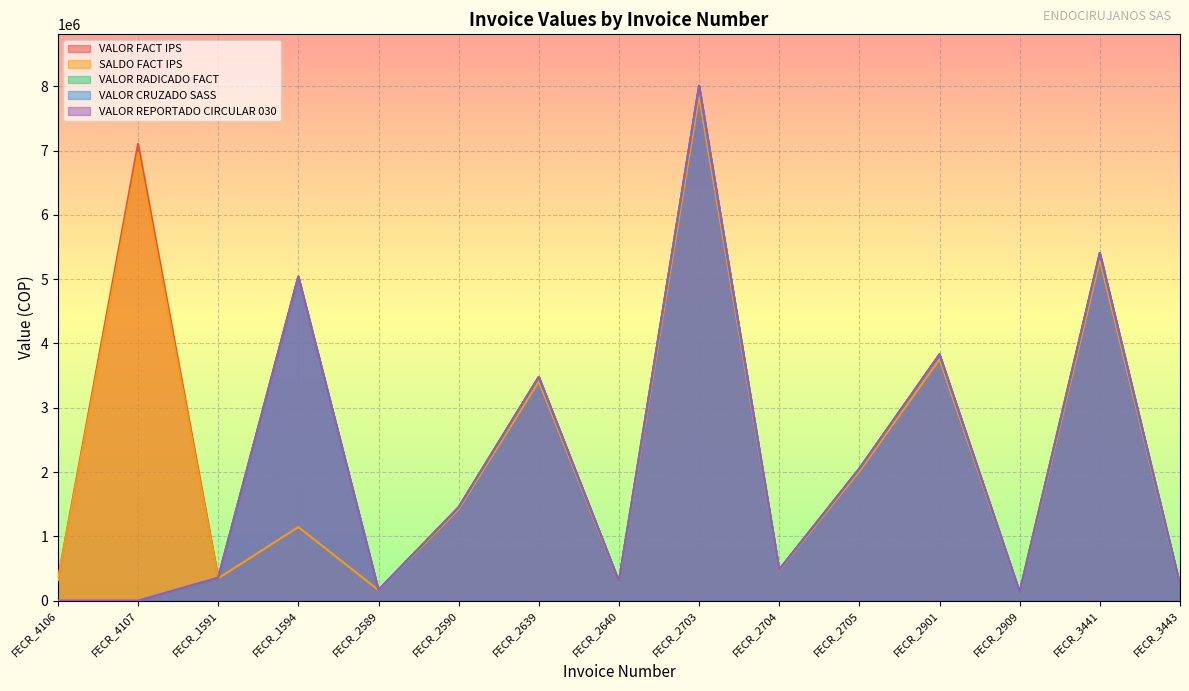

Does the chart display data point markers on the line(s)?

No